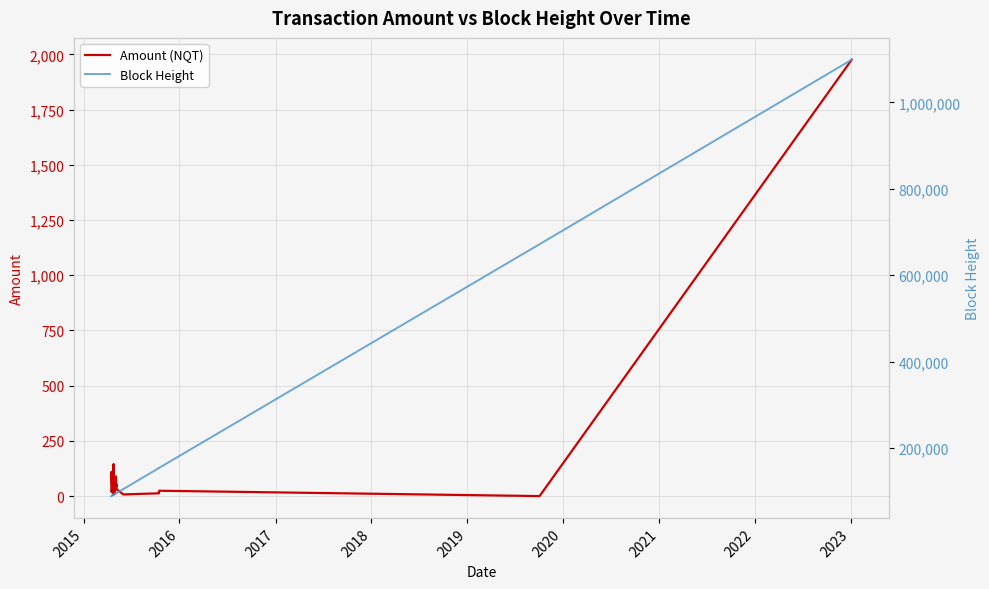

True or false: Block Height and Amount (NQT) cross at least once.

False